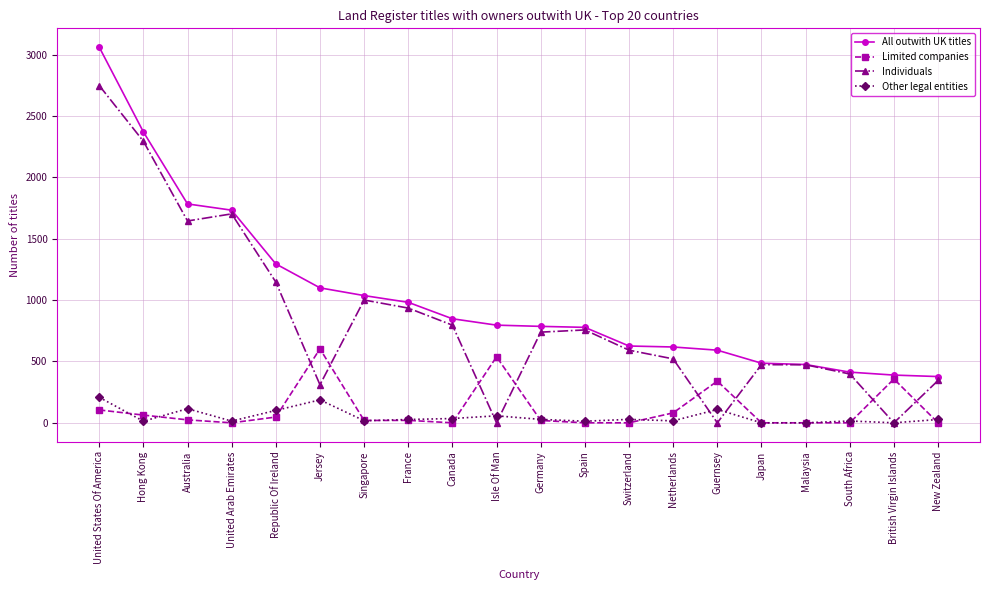

Which category has the highest value across all series?

United States Of America